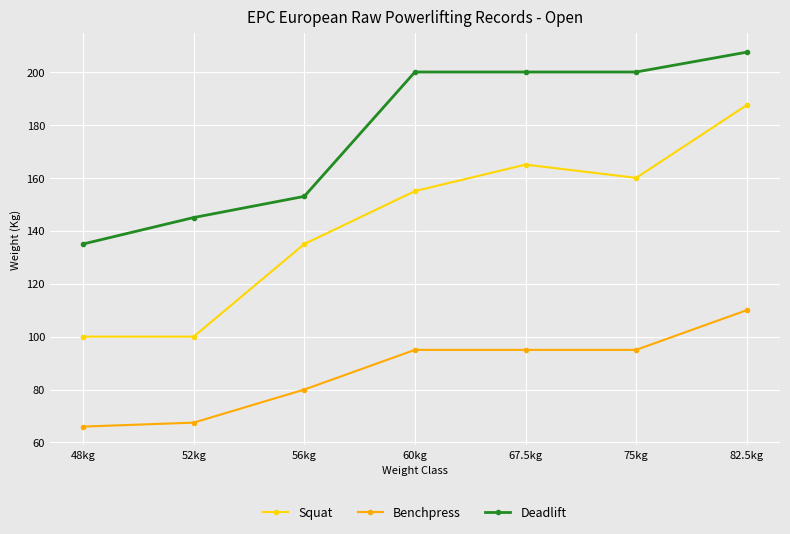

True or false: Benchpress and Squat cross at least once.

False